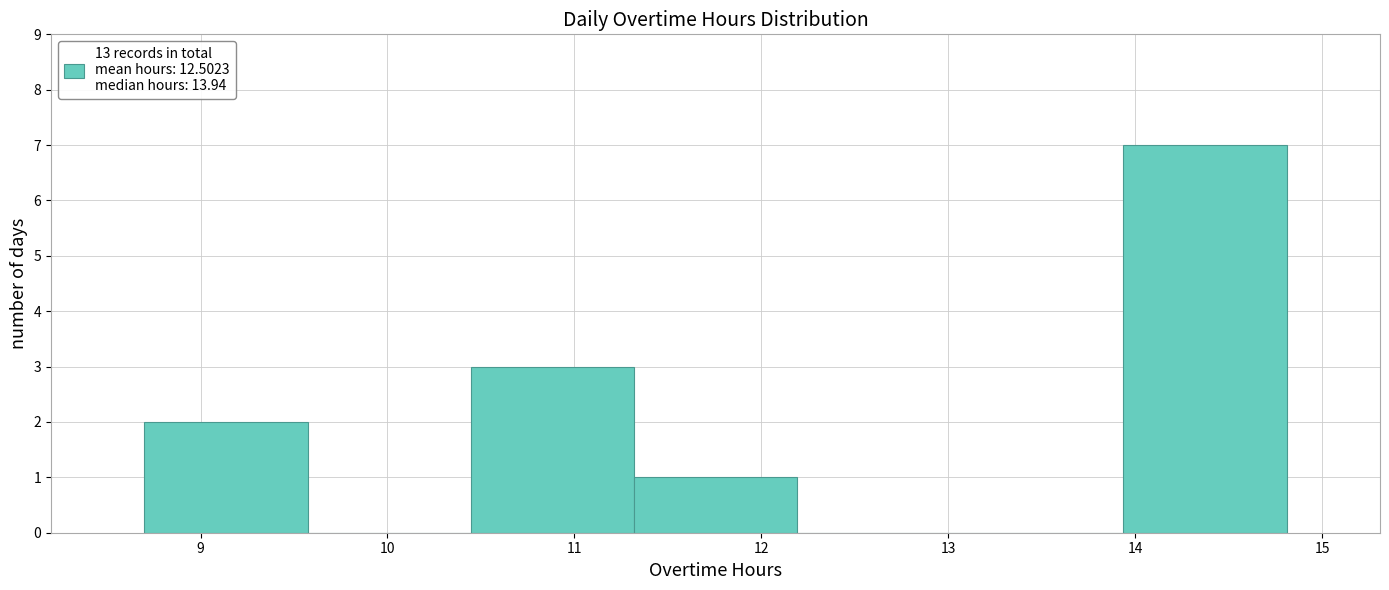

Reading left to right, transcribe this chart: for each bar, give the range it covers on the x-axis and its height. Neither the bar edges nor the heights are printed on the chart, so give them approximately, as read against the axes.

8.7 to 9.6: 2
9.6 to 10.4: 0
10.4 to 11.3: 3
11.3 to 12.2: 1
12.2 to 13.1: 0
13.1 to 13.9: 0
13.9 to 14.8: 7